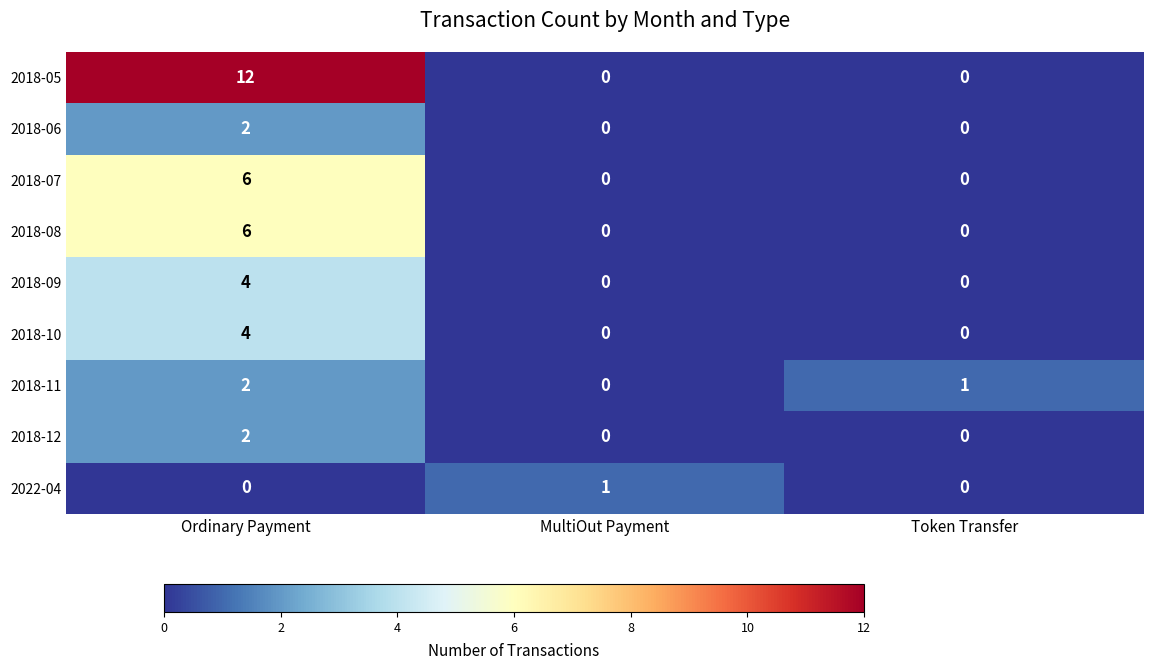

What is the sum of all 2018-10 values?

4